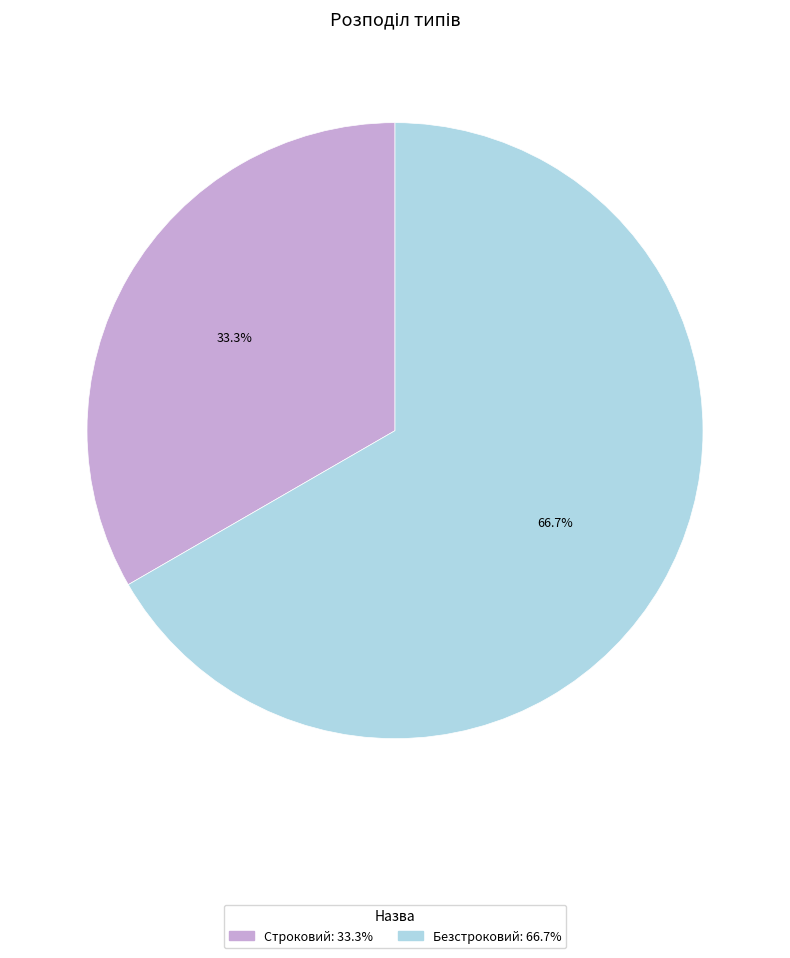

Is it true that Строковий is 45% of the pie?

False